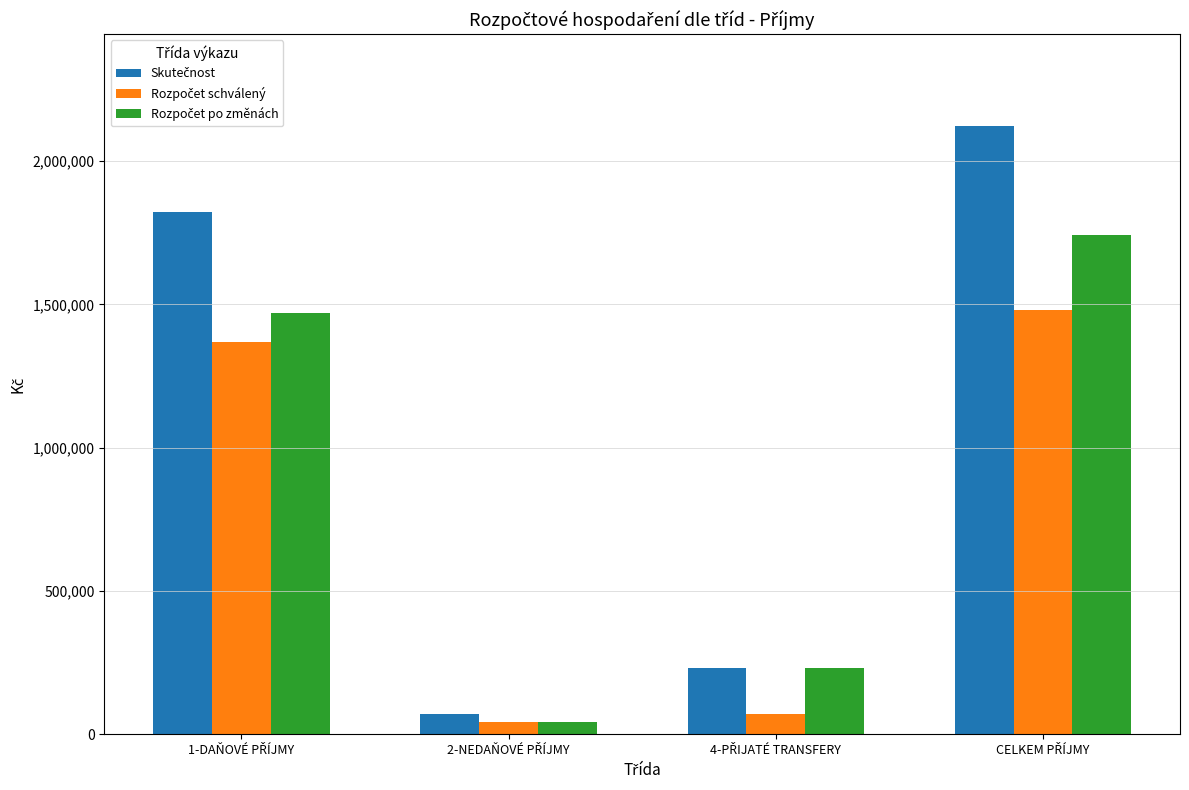

What is the label of the 1st bar from the right?

CELKEM PŘÍJMY